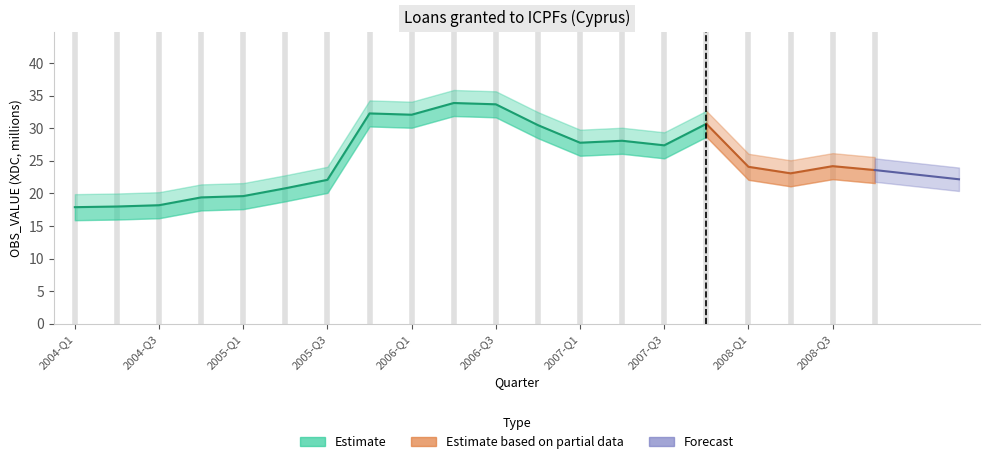

Which has a higher value, 2004-Q4 or 2004-Q3?

2004-Q4